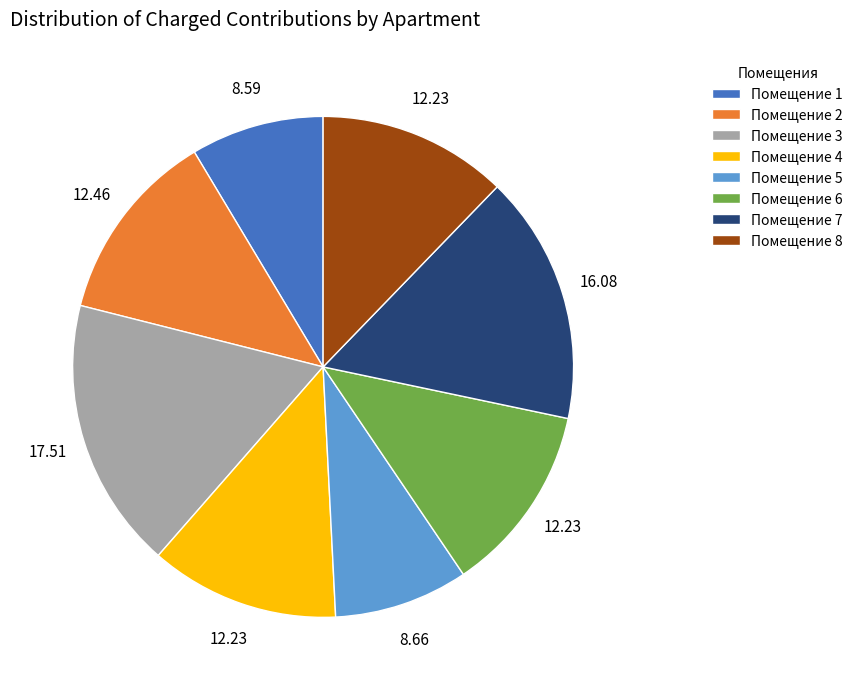

Is the sum of Помещение 5 and Помещение 8 greater than half?

No